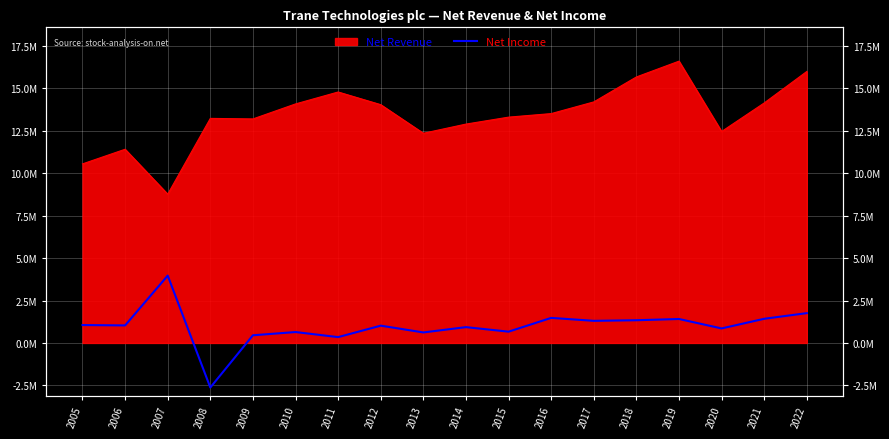

Which label corresponds to the smallest value in the chart?

2008